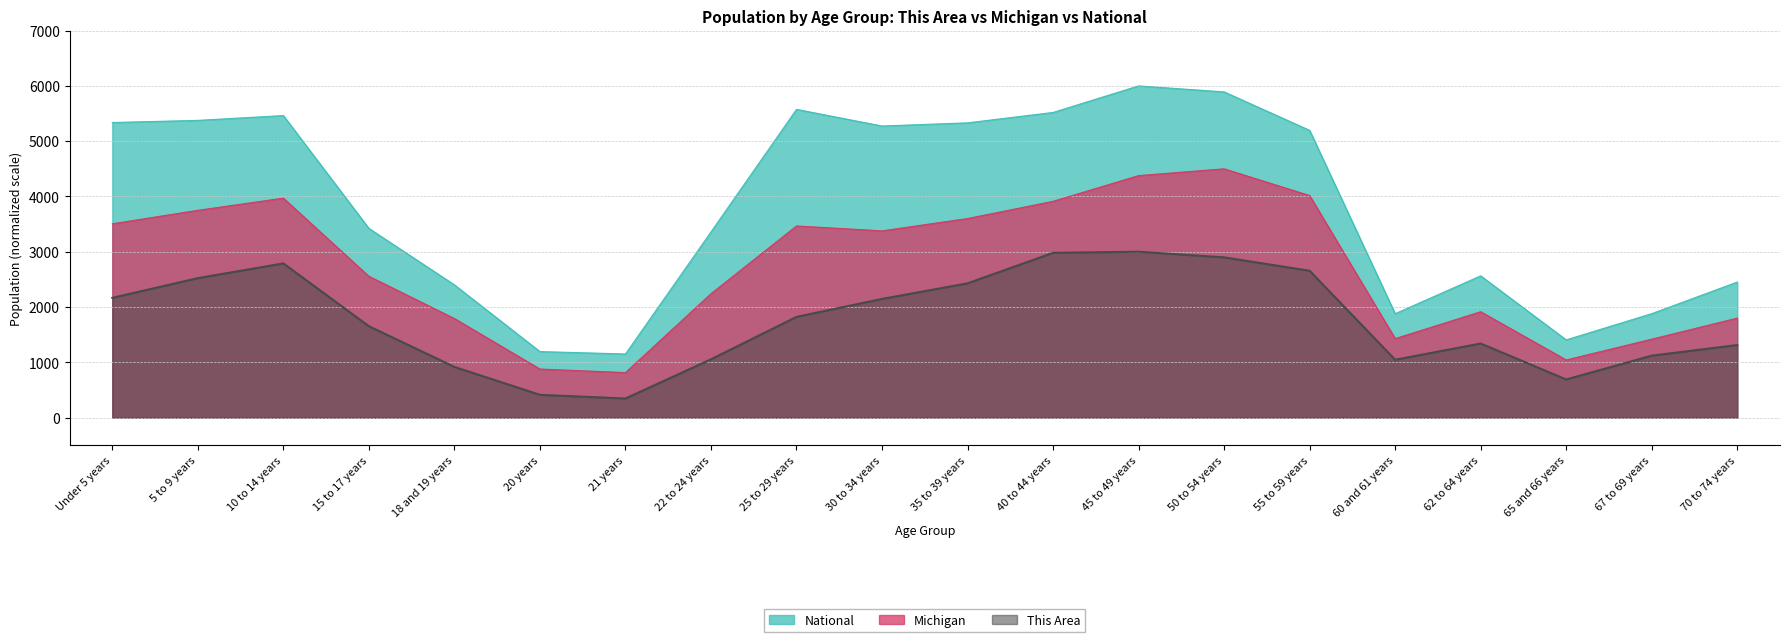

The National series shows 1228.3 at 25 to 29 years. True or false?

False